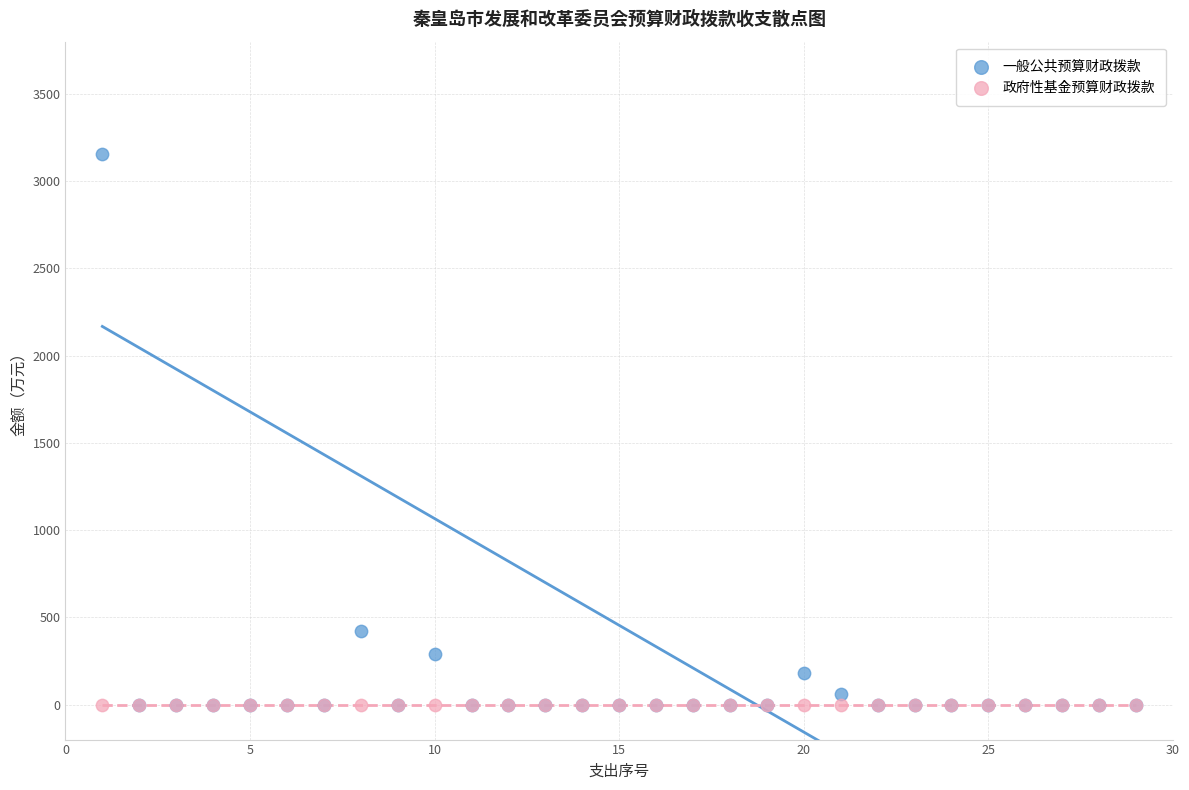

Which series reaches the maximum Y coordinate?

一般公共预算财政拨款